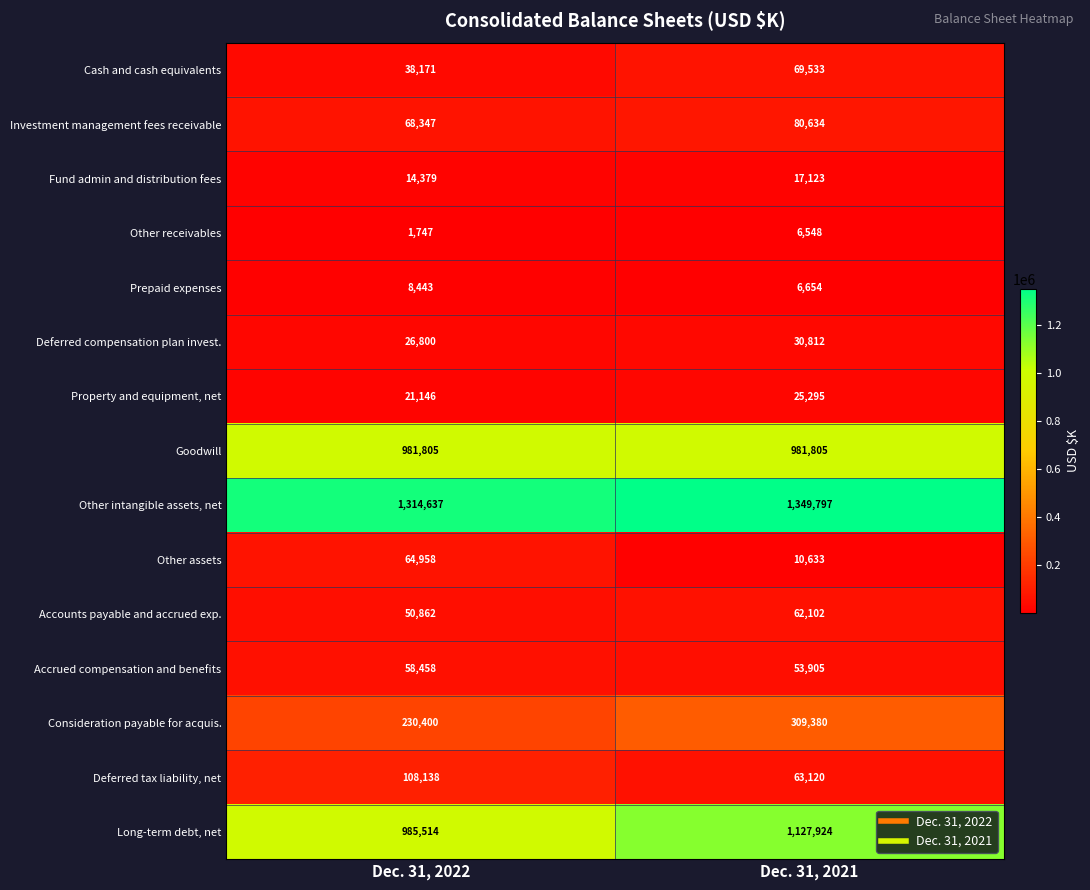

Which series has the largest total across all categories?

Other intangible assets, net